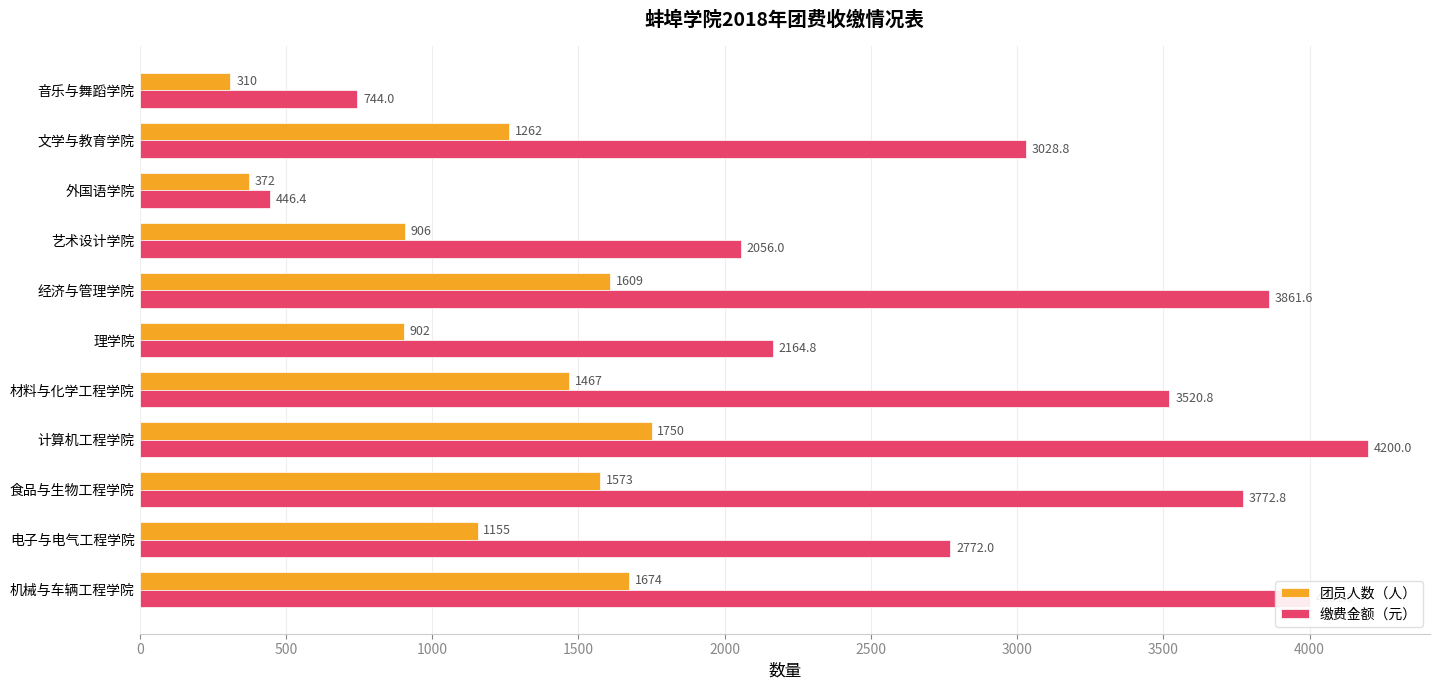

Which category has the lowest value across all series?

音乐与舞蹈学院